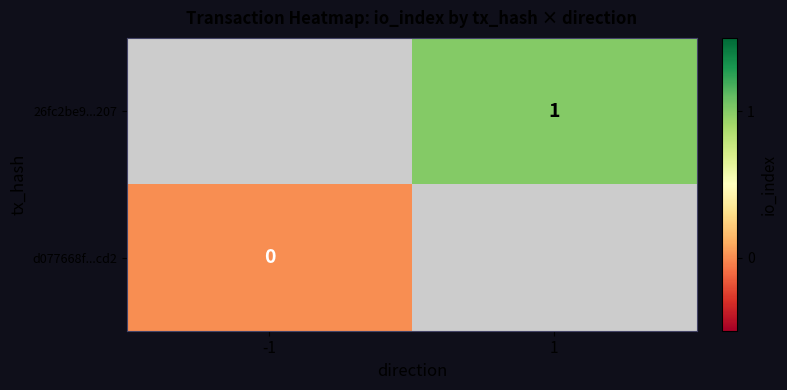

Is the value of 26fc2be9...207 at 1 greater than the value of d077668f...cd2 at -1?

Yes